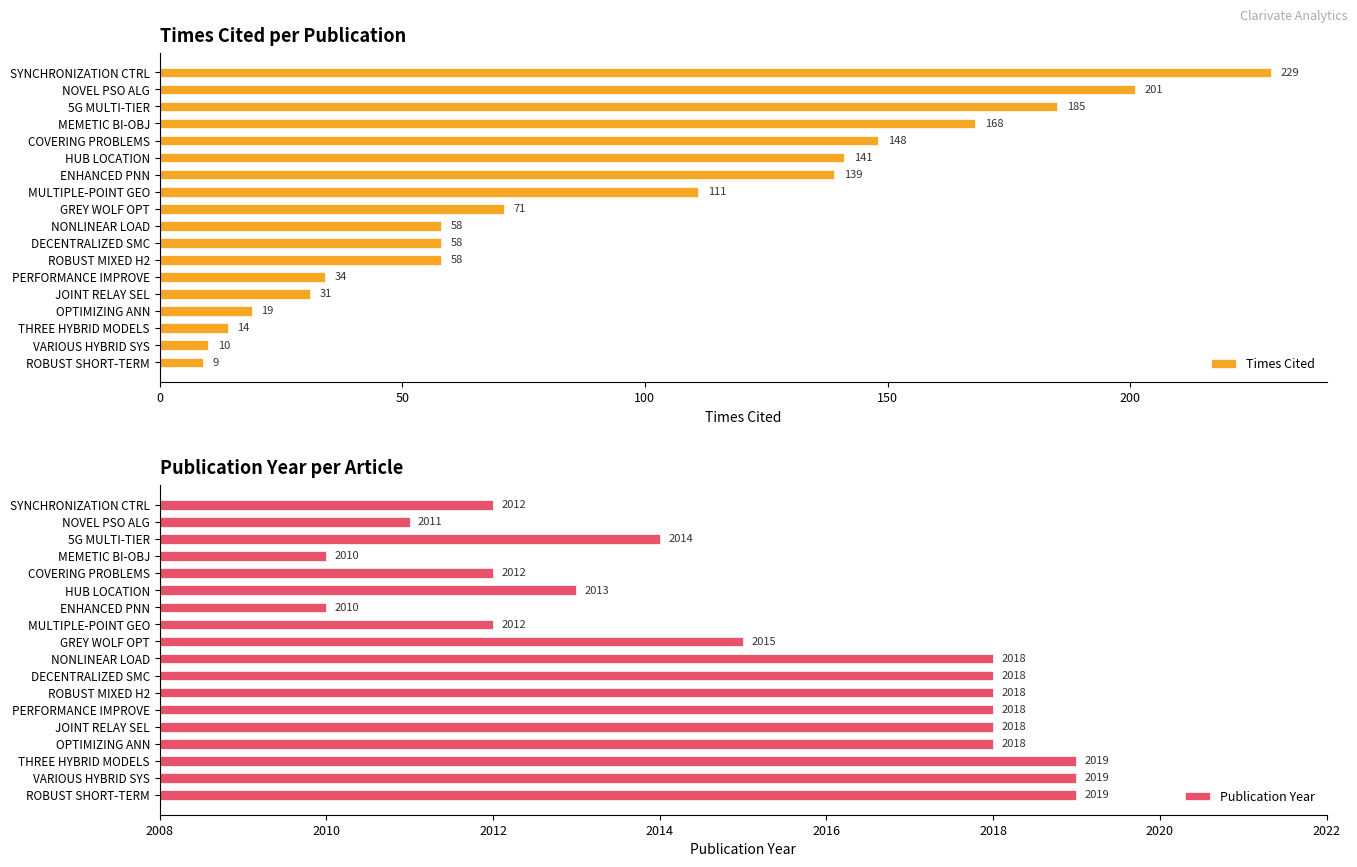

Which category has the lowest value in the Times Cited series?

ROBUST SHORT-TERM